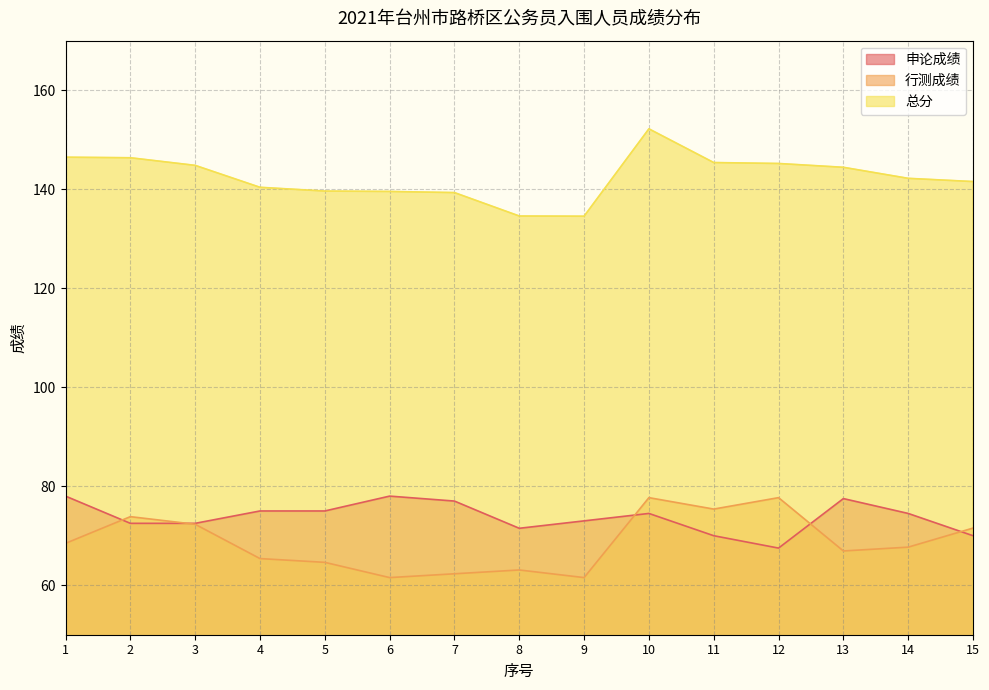

Between 8 and 12, which series saw the biggest shift?

行测成绩